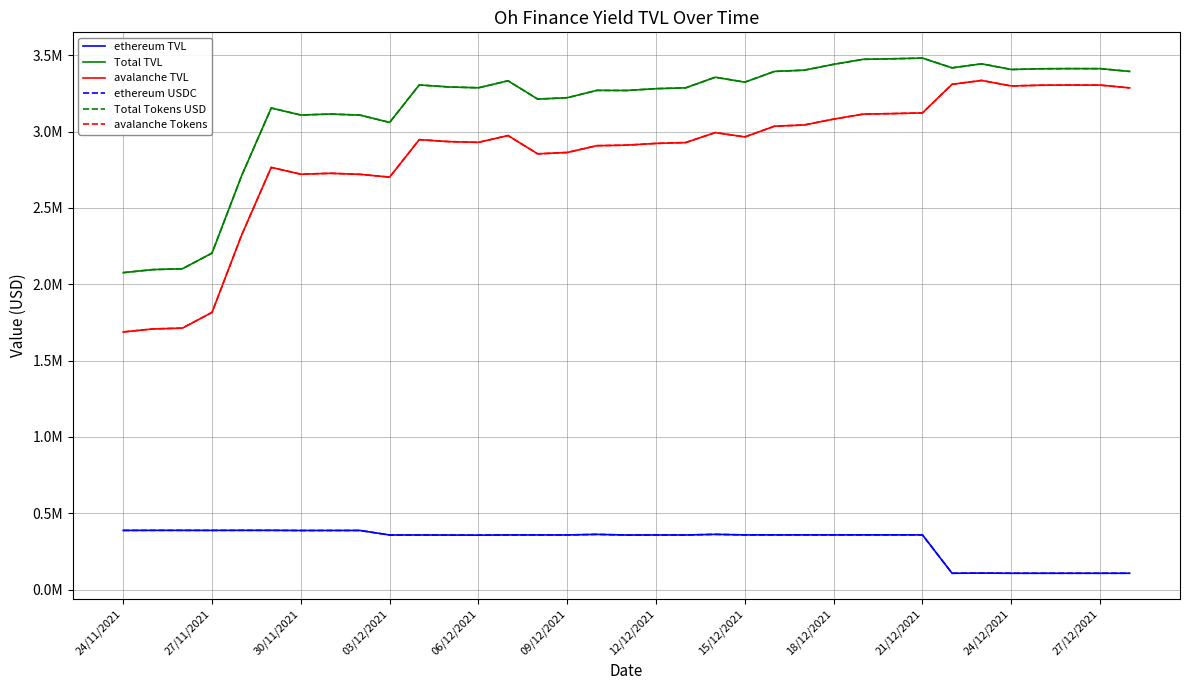

What is the difference between the maximum and minimum values in the ethereum USDC series?

281029.2